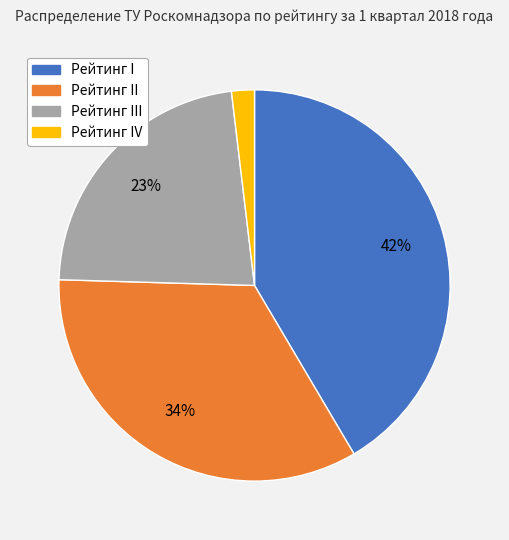

Does Рейтинг III represent more than half of the total?

No